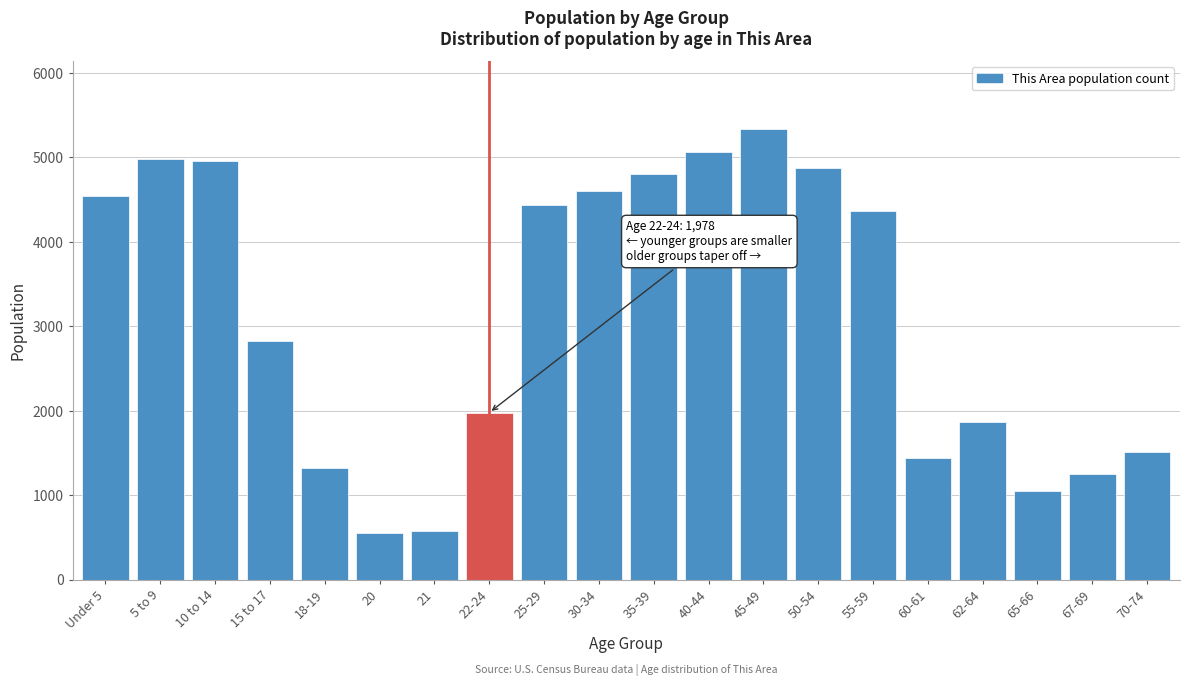

Is it true that the value at 60-61 is 2094?

False